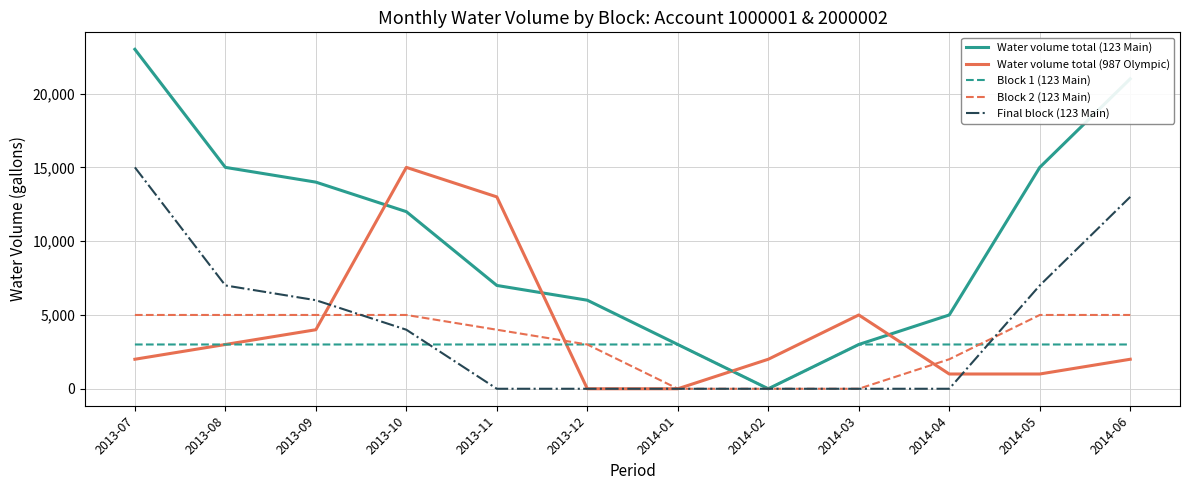

What is the total value across all series at 2013-11?

27000